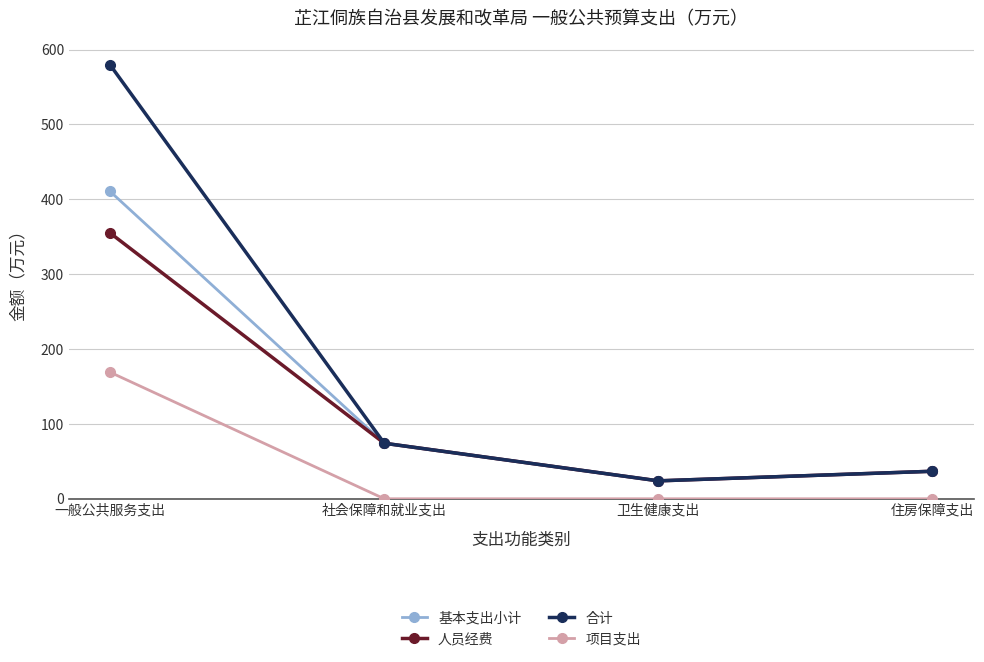

How many categories are shown in the chart?

4